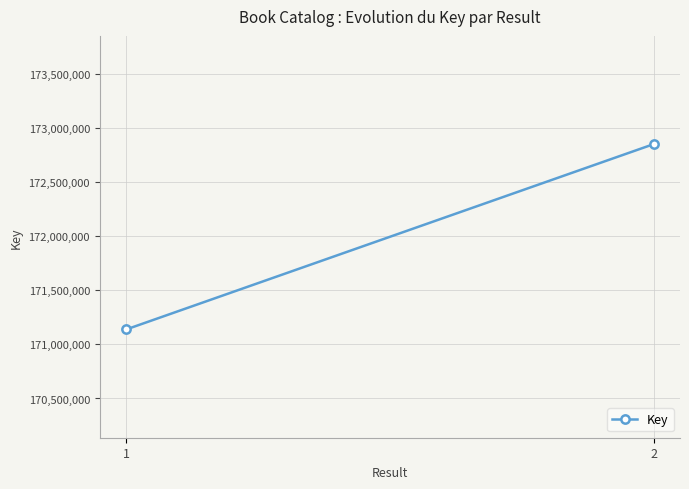

What value does the data have at 2, to the nearest 50?

172849400